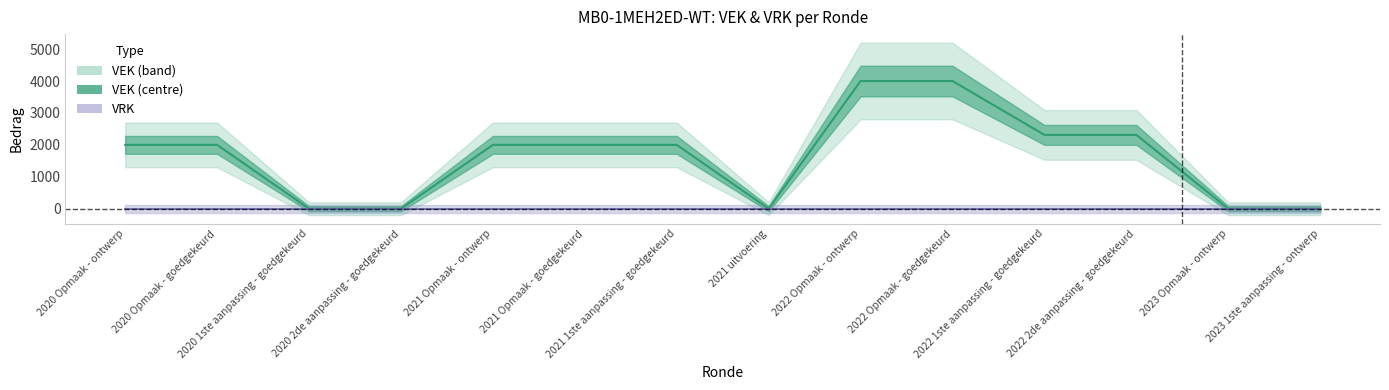

Reading left to right, extract all data points from this chart.

2000	2000	0	0	2000	2000	2000	0	4000	4000	2312	2312	0	0